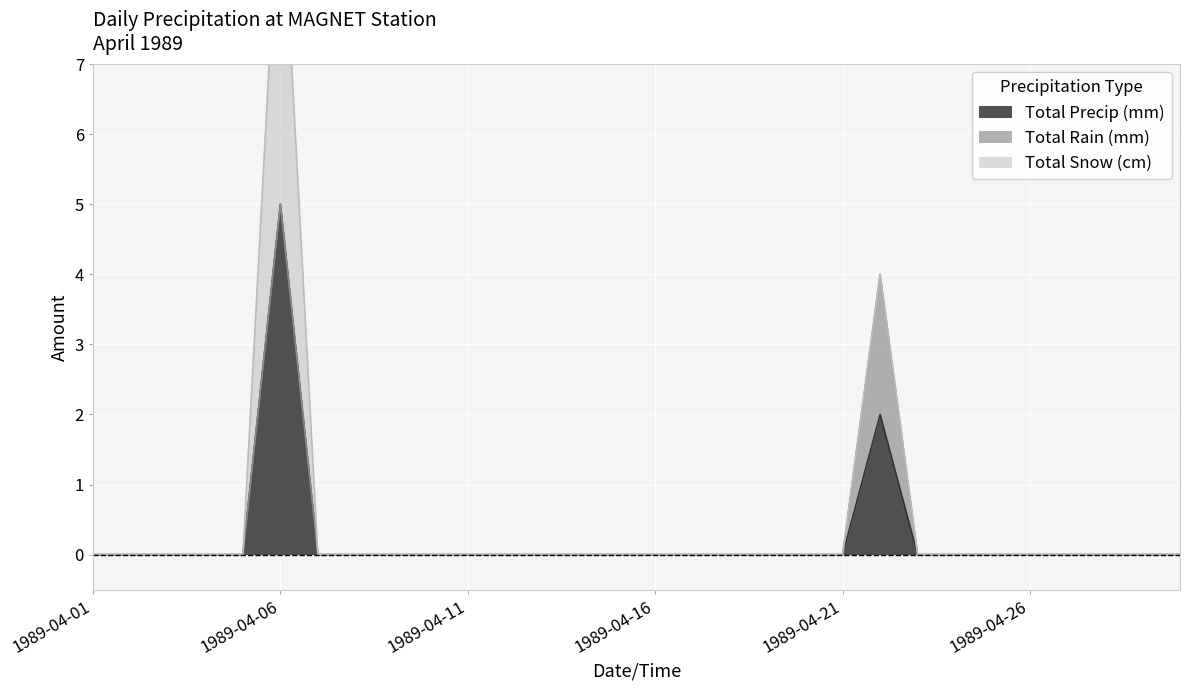

Between 1989-04-14 and 1989-04-26, which series saw the biggest shift?

Total Precip (mm)